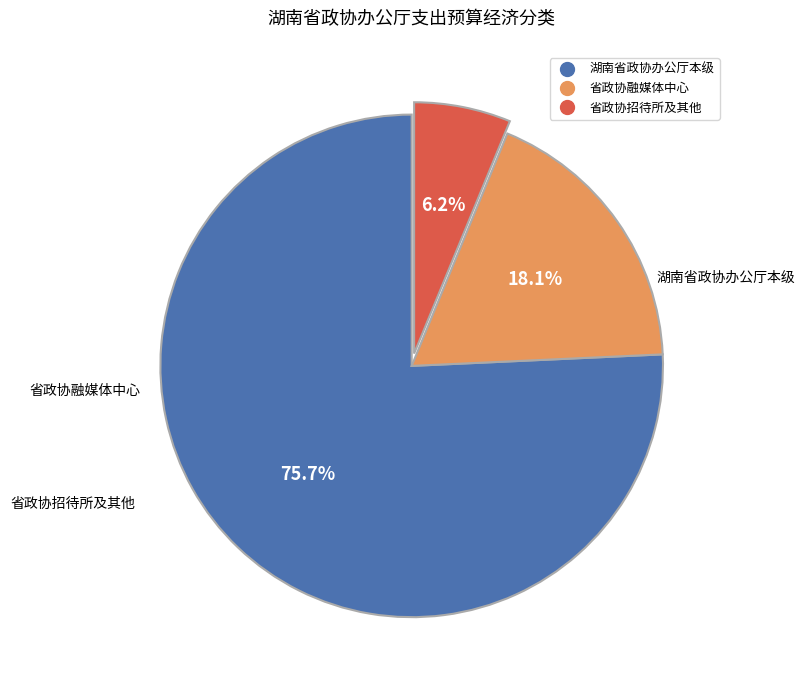

How many segments does this pie chart have?

3